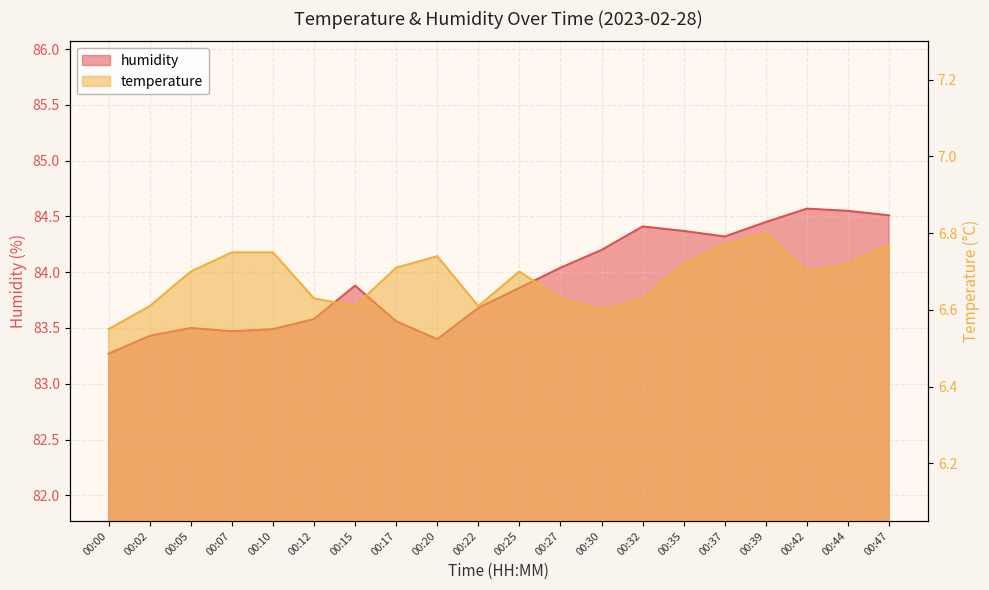

Where is temperature nearest to the value 6?

00:00